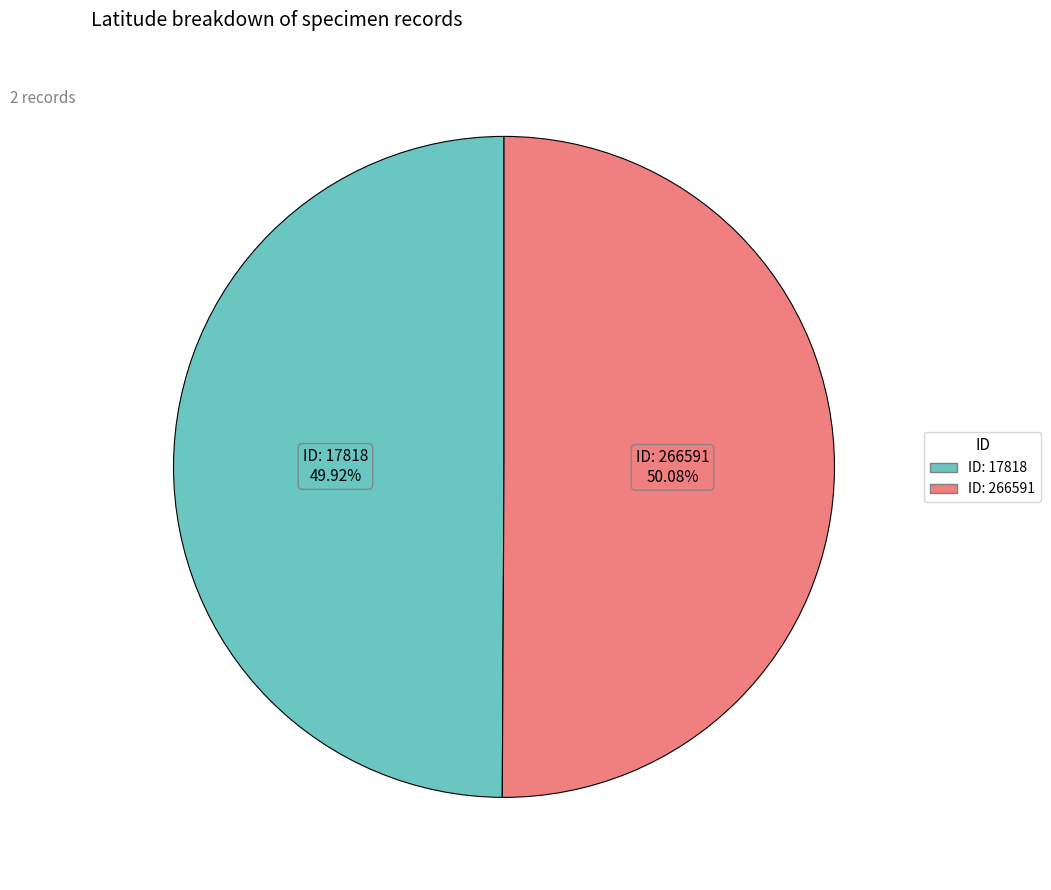

Combined, do ID: 17818 and ID: 266591 account for over 50%?

Yes